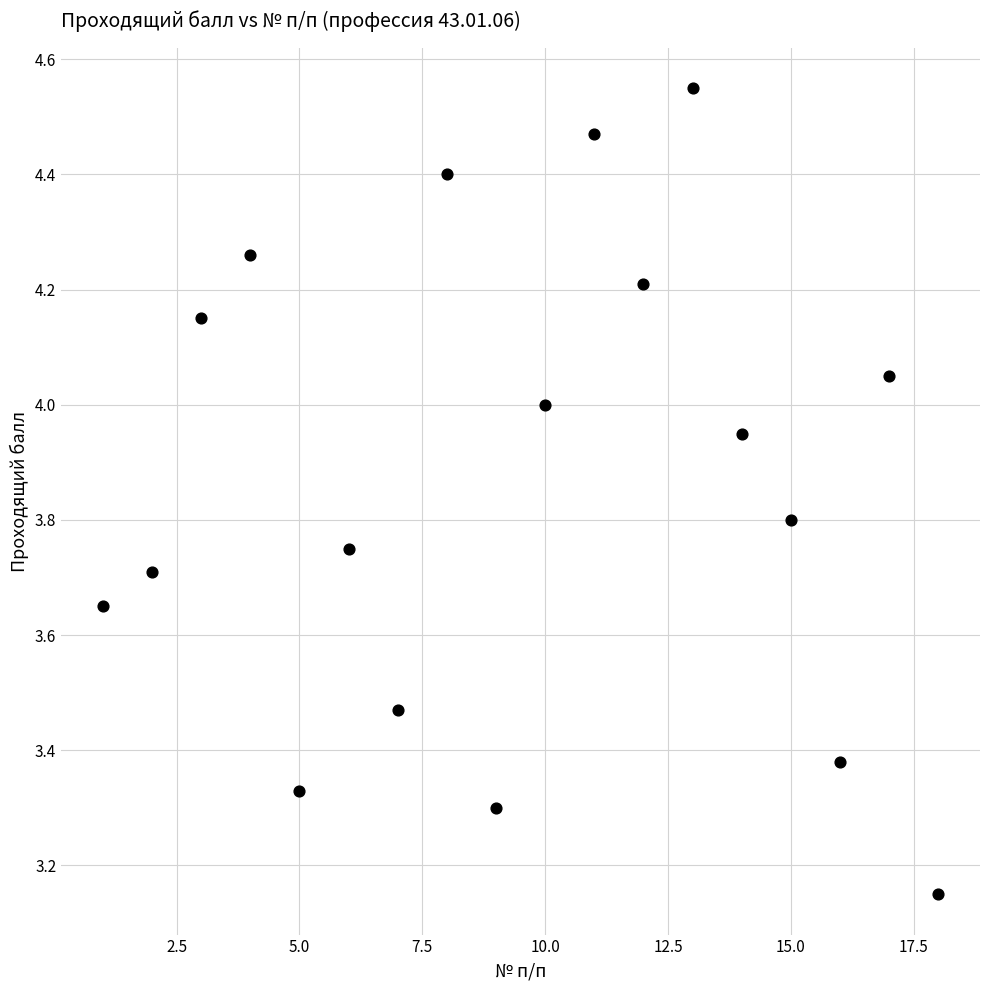

What is the range of X values (max minus min)?

17.0